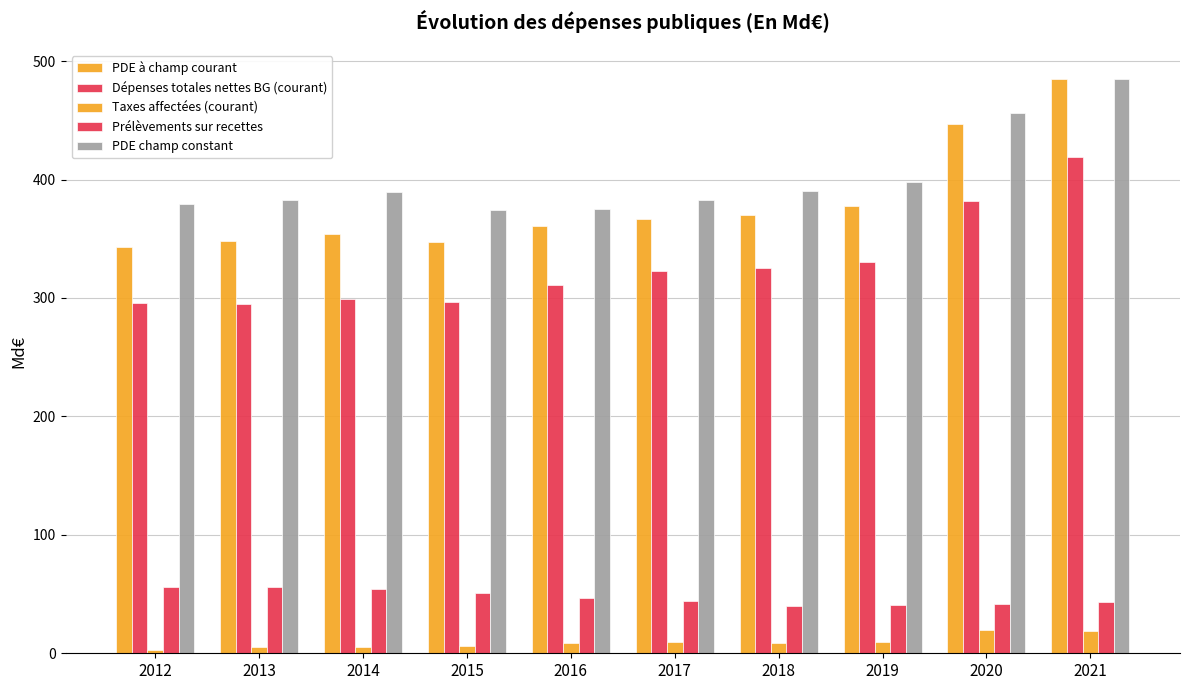

What is the difference between the highest and lowest values at 2019?

388.1